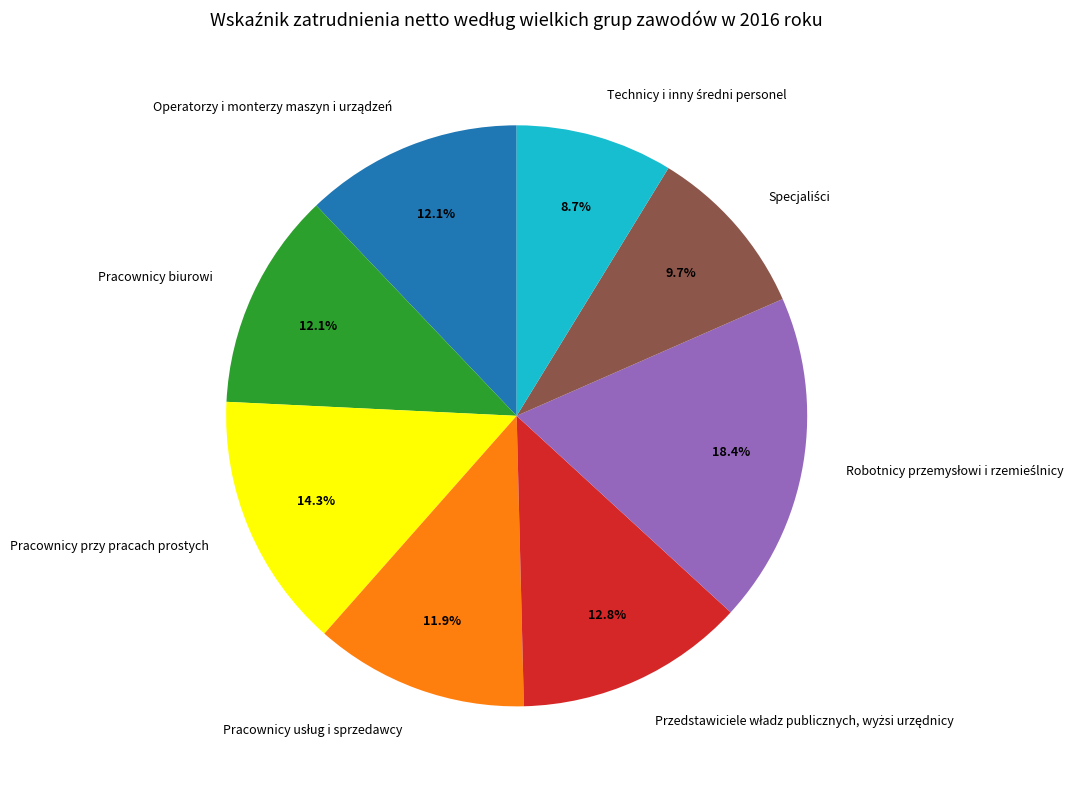

Is there a majority slice in this chart?

No